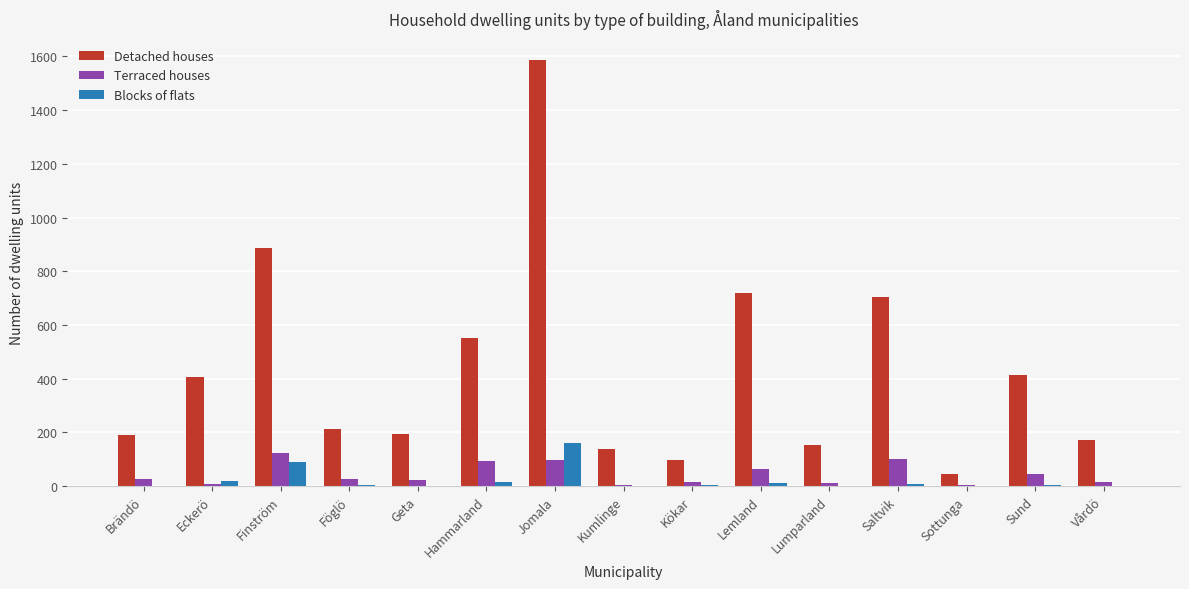

What is the greatest value displayed?

1586